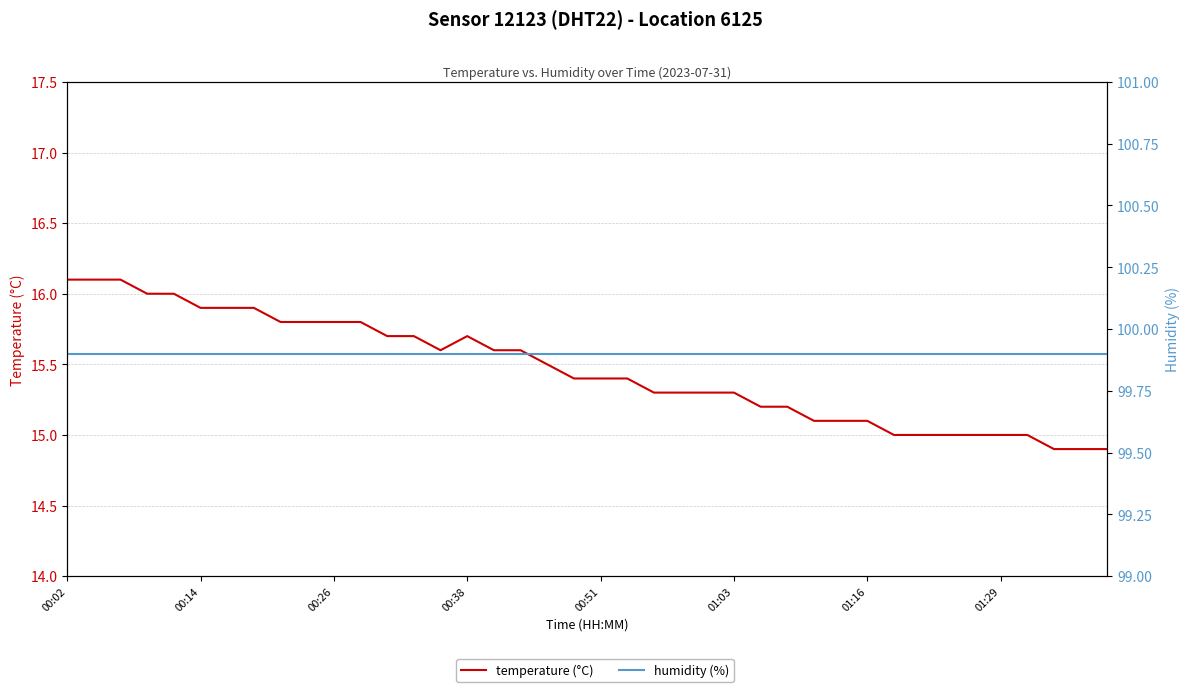

True or false: temperature (°C) and humidity (%) intersect in this chart.

False